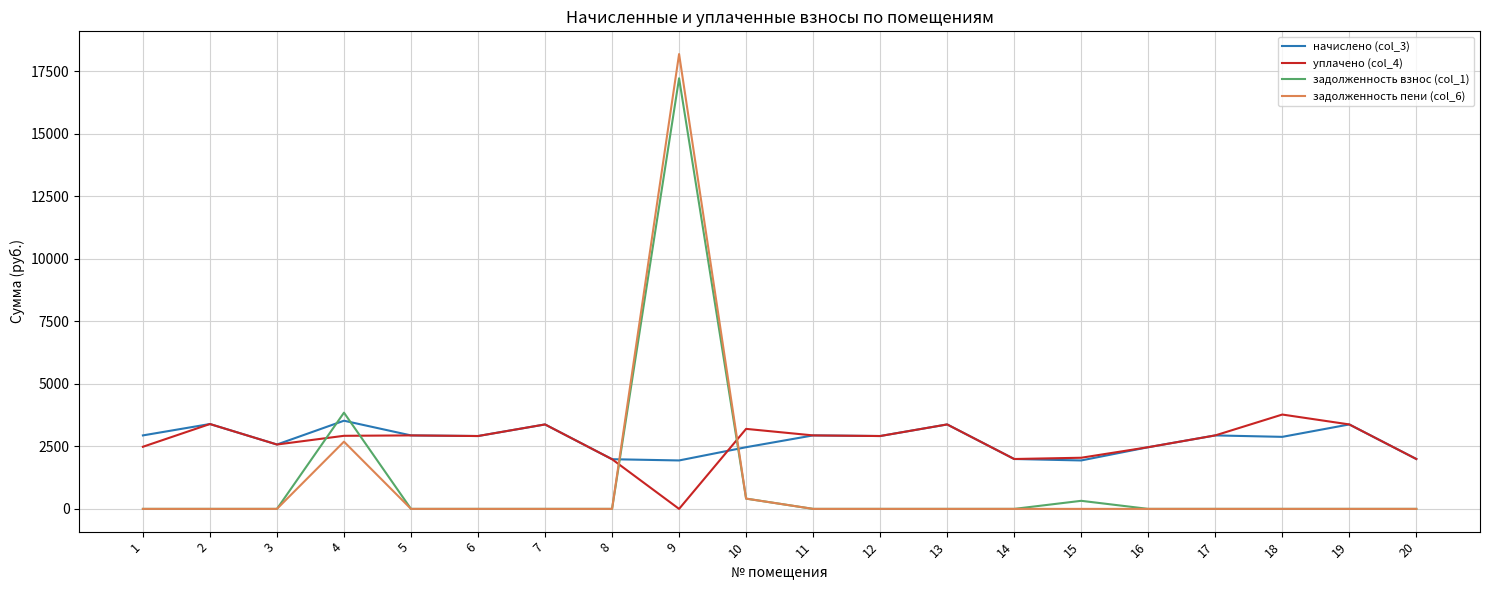

Is the value of начислено (col_3) at 3 greater than the value of задолженность взнос (col_1) at 19?

Yes